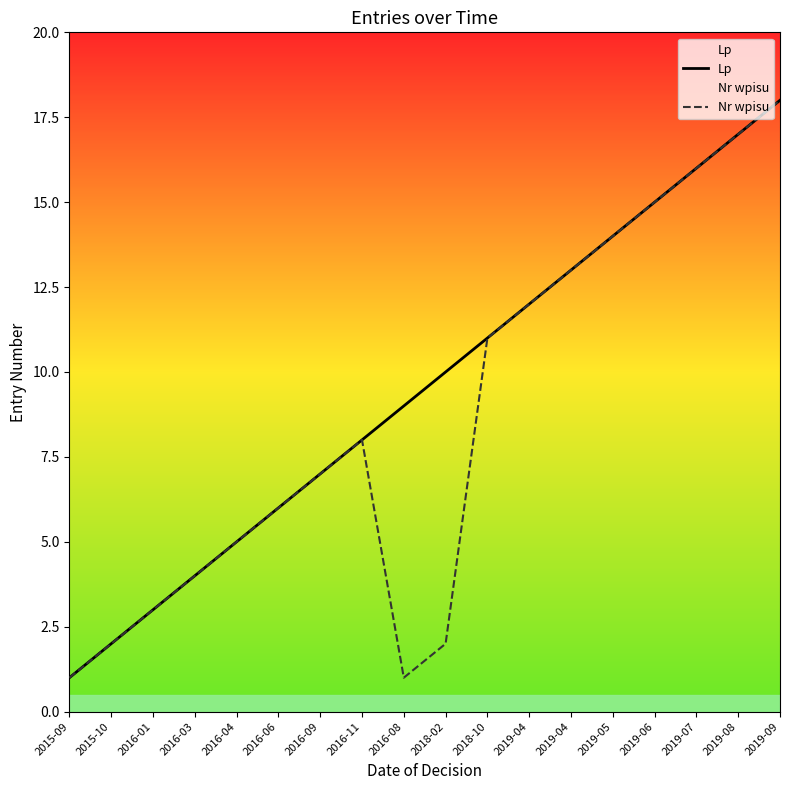

At which label is Lp closest to 9?

2016-08